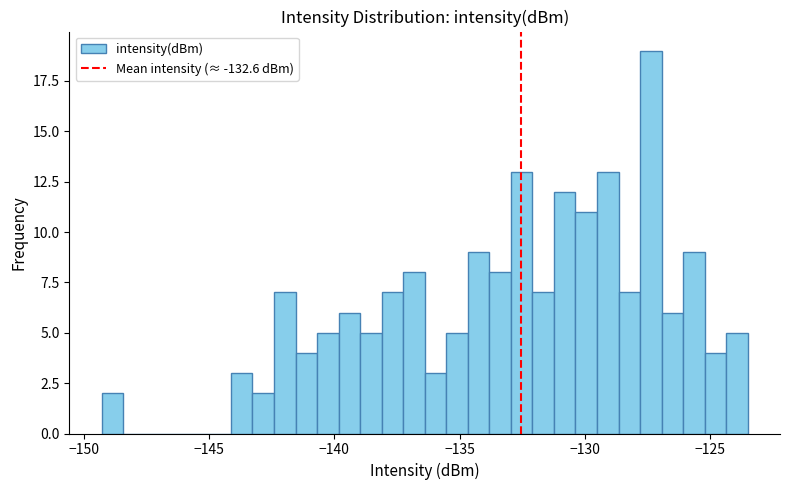

Read against the x-axis, roughly where is the centre of the tallest bar?

-127.5